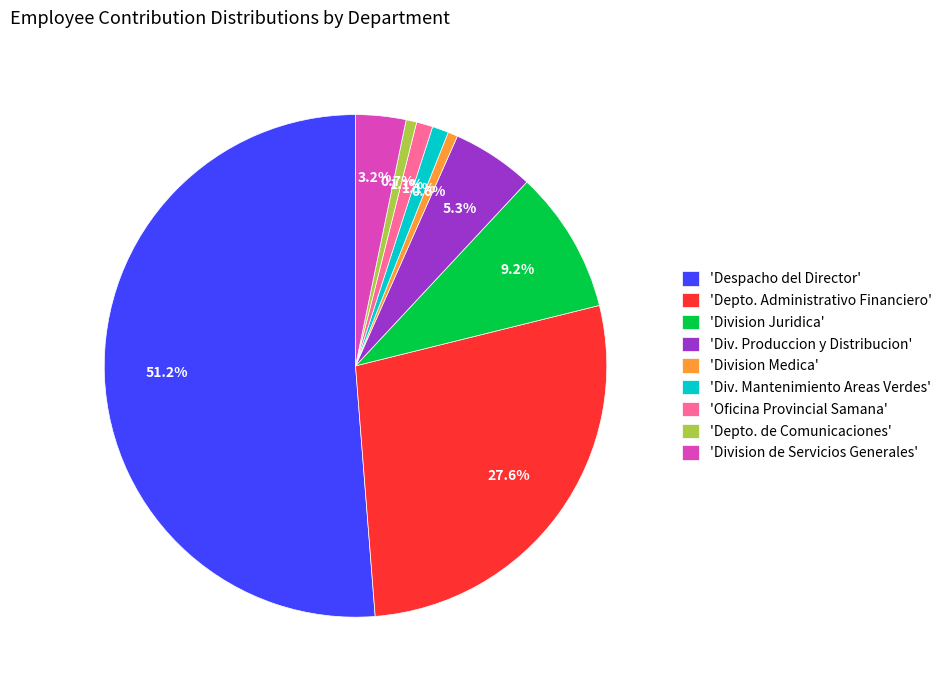

Is 'Division Juridica' the majority of the pie?

No